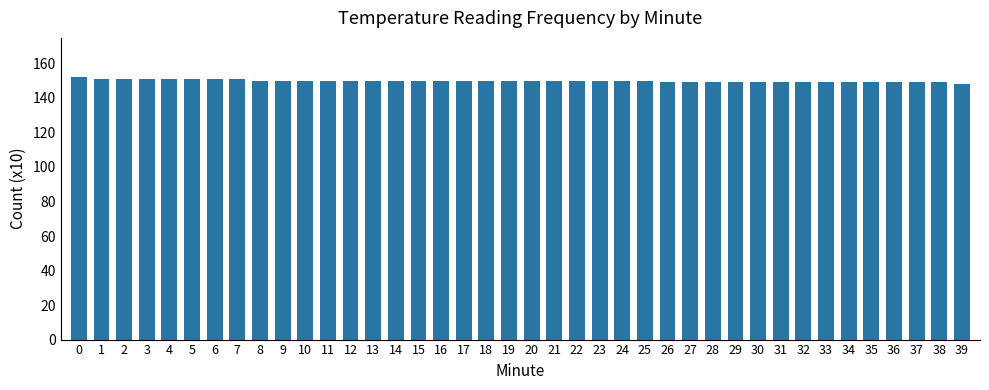

Reading left to right, list all the values displayed in this chart.

0=152	1=151	2=151	3=151	4=151	5=151	6=151	7=151	8=150	9=150	10=150	11=150	12=150	13=150	14=150	15=150	16=150	17=150	18=150	19=150	20=150	21=150	22=150	23=150	24=150	25=150	26=149	27=149	28=149	29=149	30=149	31=149	32=149	33=149	34=149	35=149	36=149	37=149	38=149	39=148